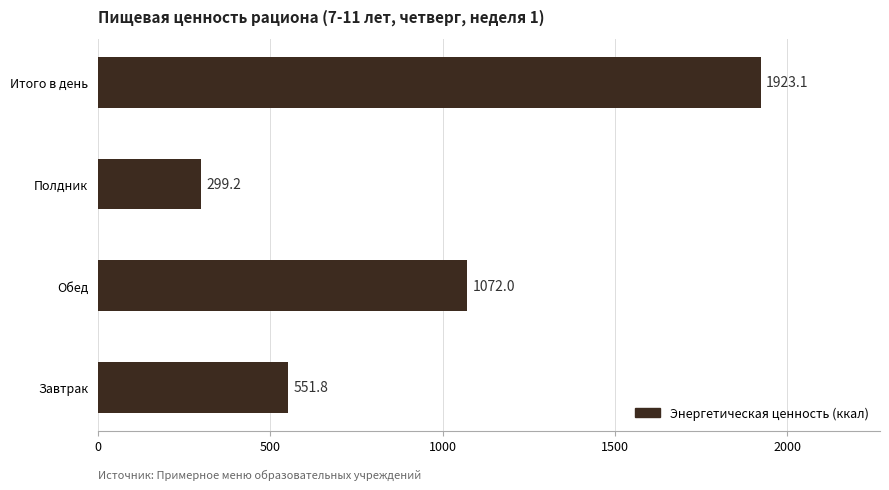

Rank the categories by value from highest to lowest.

Итого в день, Обед, Завтрак, Полдник